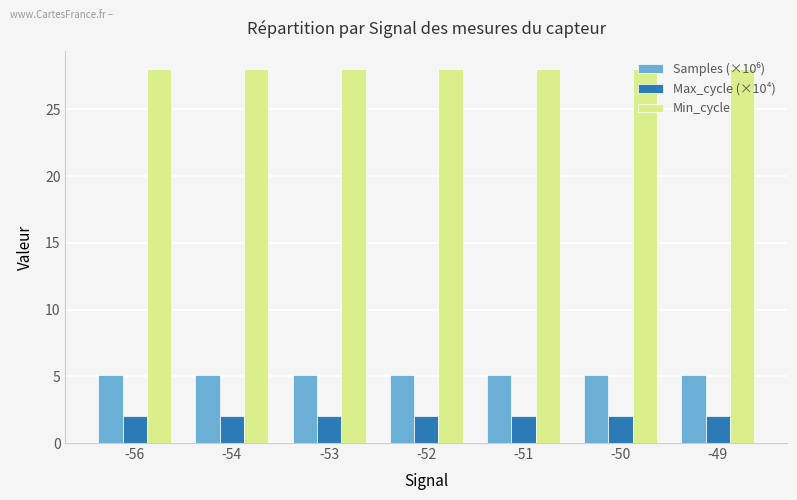

What is the total value across all series at -49?

35.1